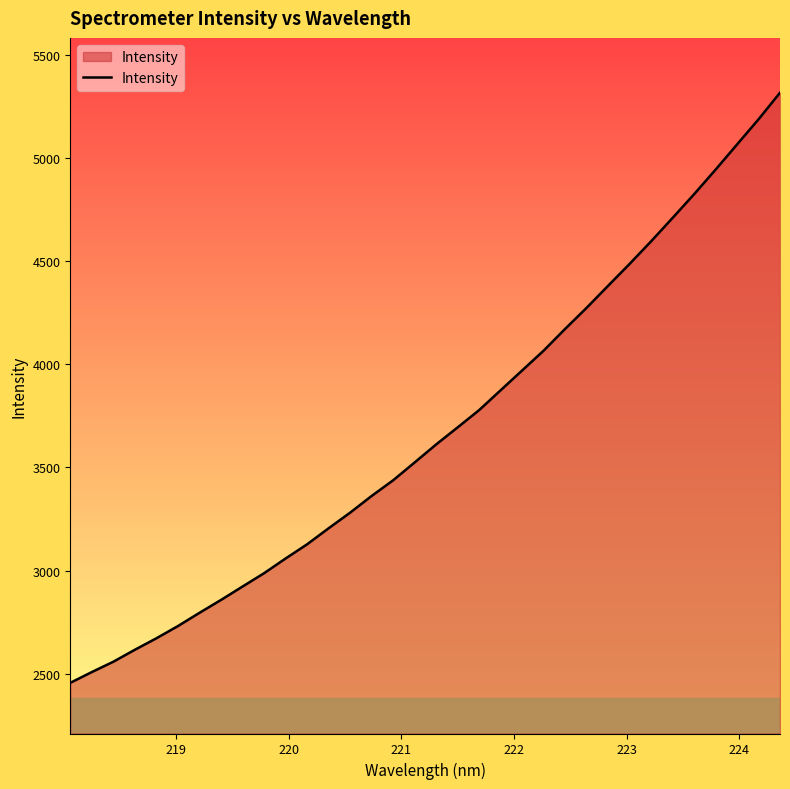

What is the difference between the maximum and minimum values?

2860.2